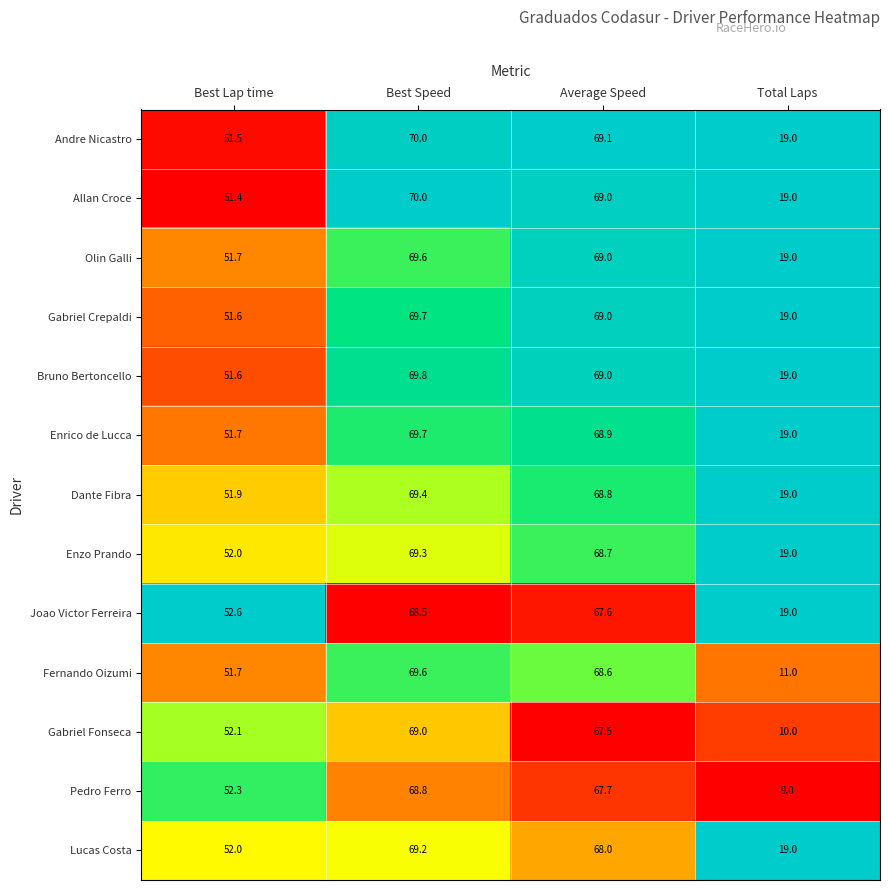

What is the difference between the Joao Victor Ferreira values at Best Lap time and Total Laps?

33.6